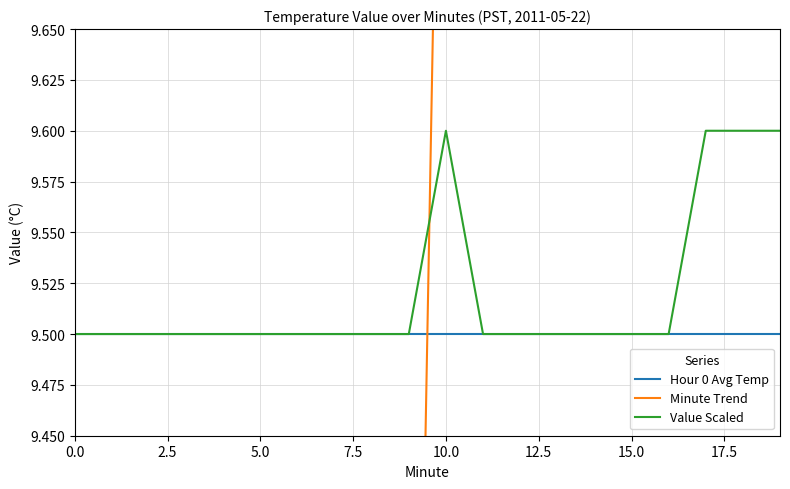

What is the difference between the second highest and minimum values in the Value Scaled series?

0.1